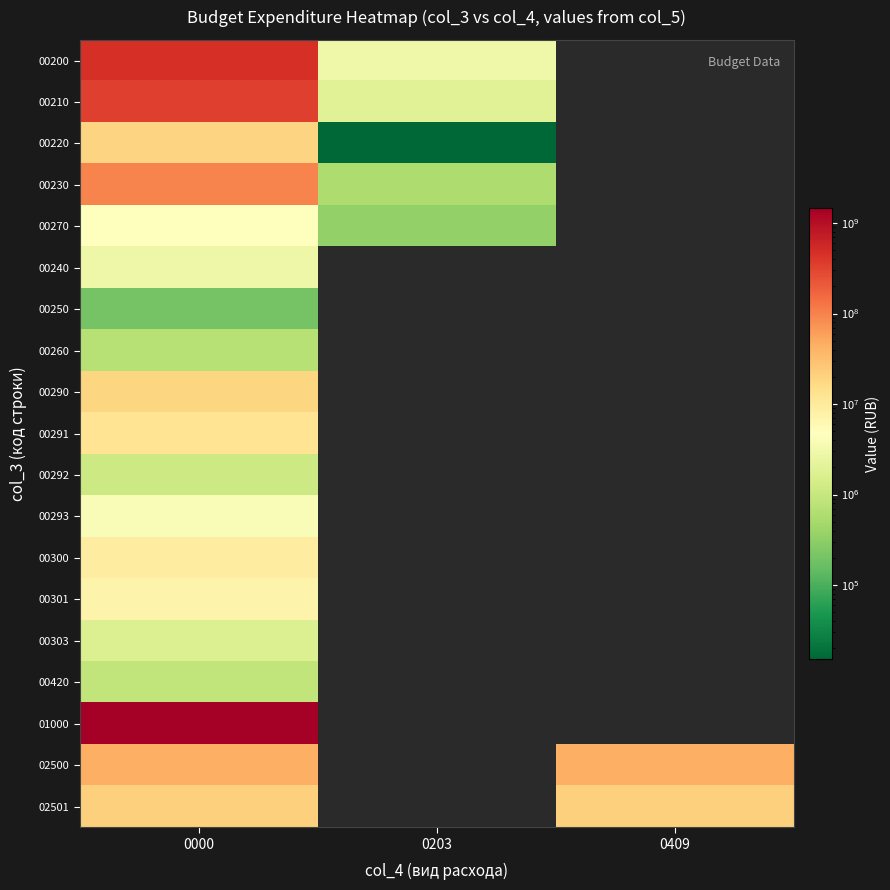

True or false: 00220 has a value of 19342010.4 at 0000.

True